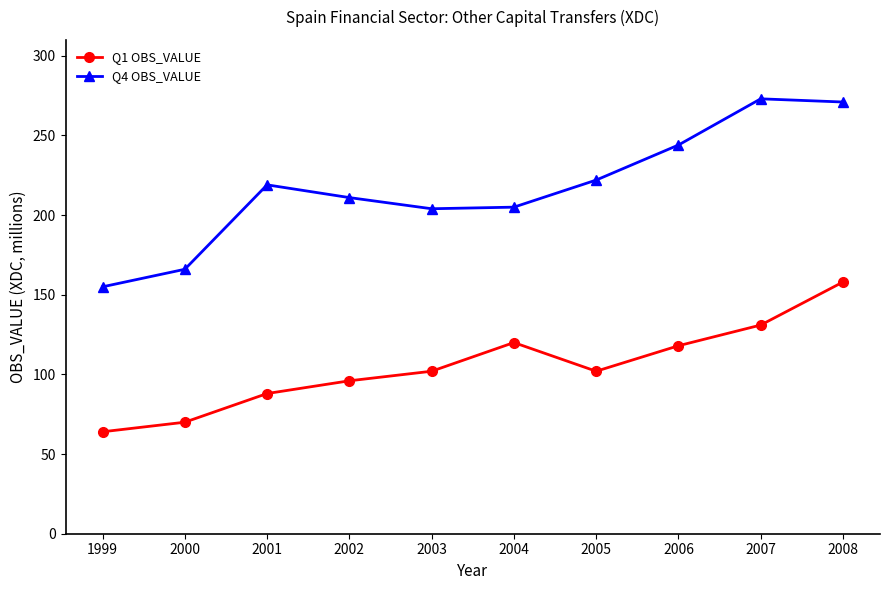

Which series changed the most between 1999 and 2006?

Q4 OBS_VALUE